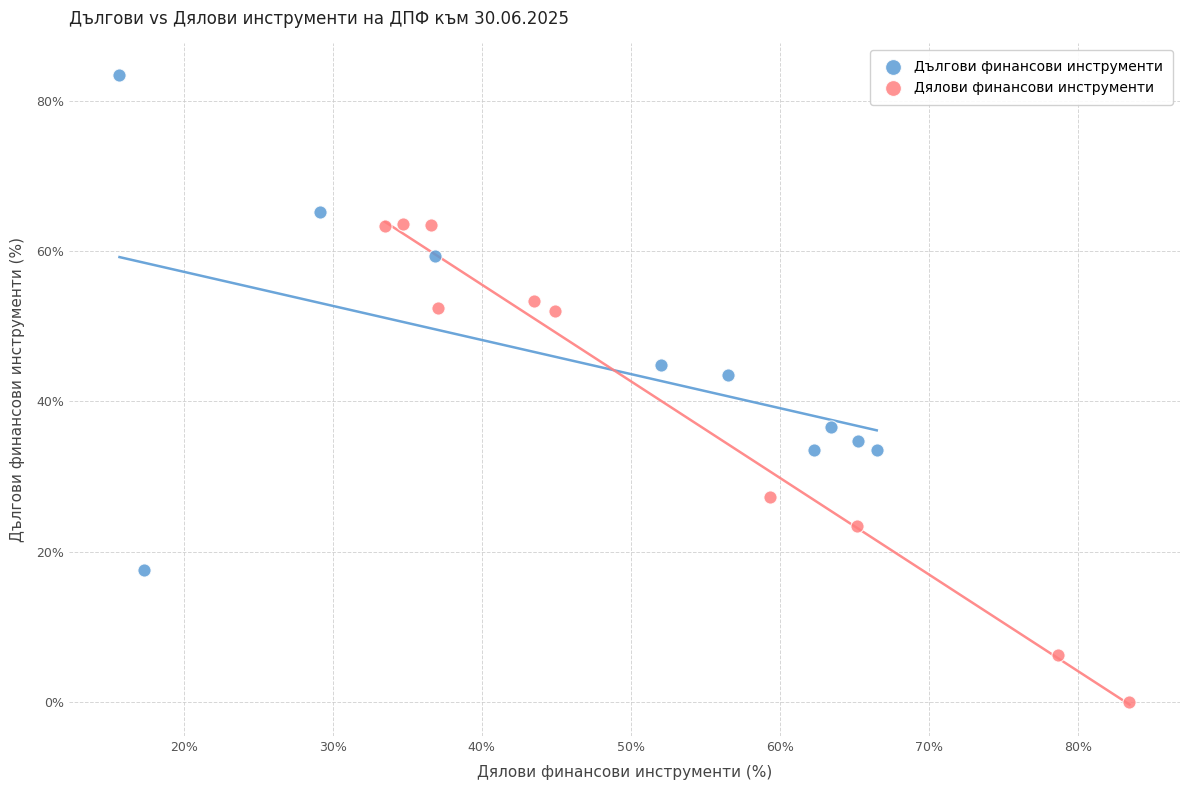

Which series reaches the minimum Y coordinate?

Дялови финансови инструменти